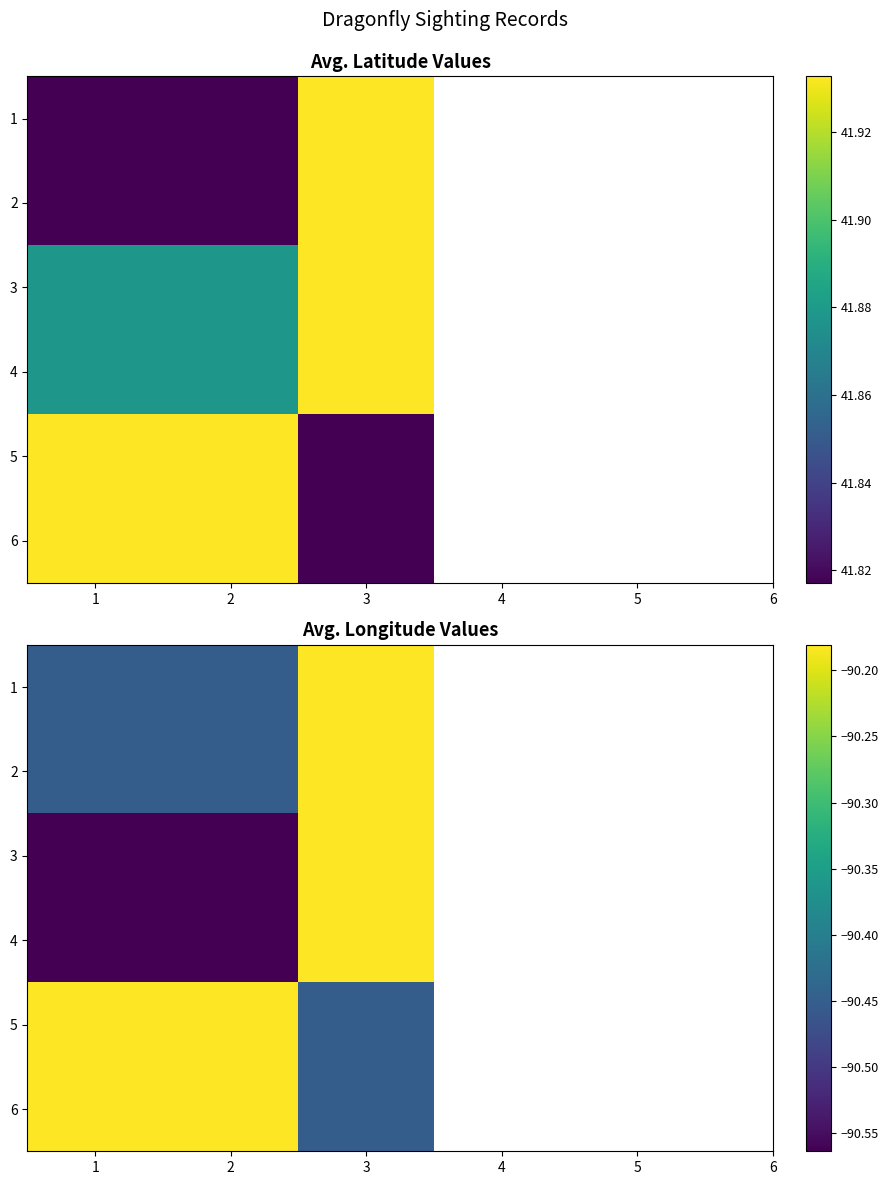

How many distinct data groups are displayed?

6